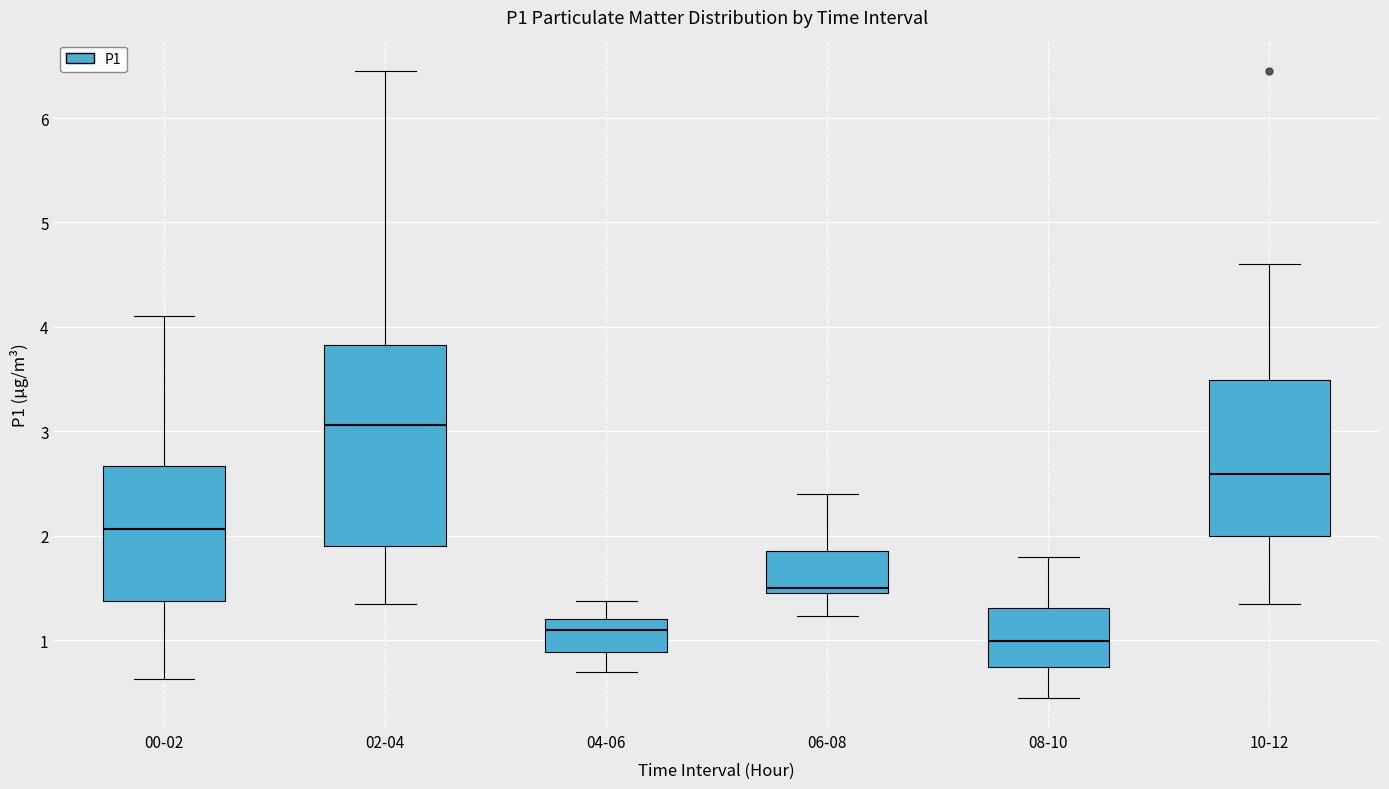

Which box is the tallest, from its lower edge to its upper edge?

02-04